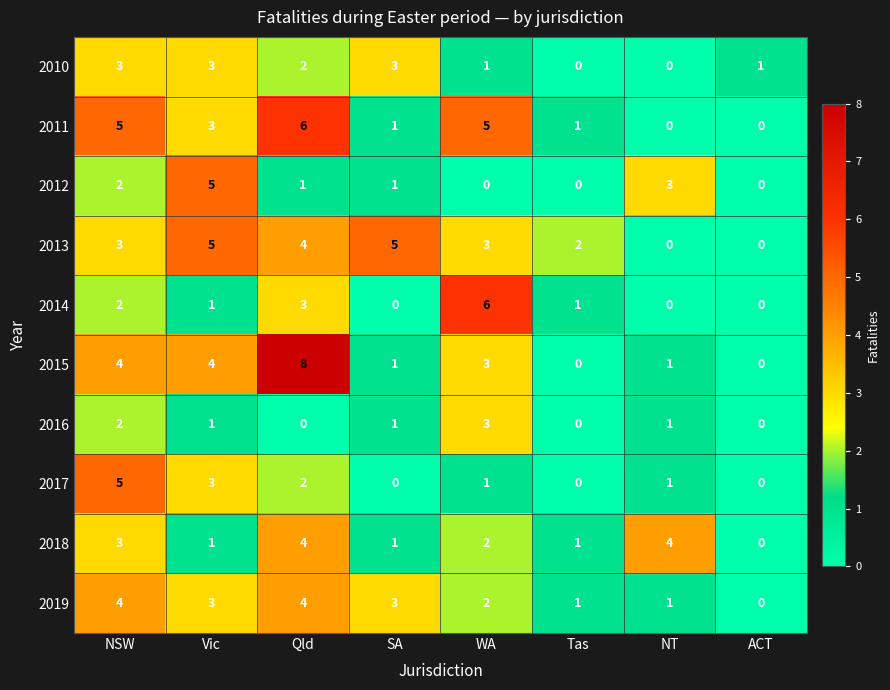

What is the difference between the highest and lowest values at WA?

6